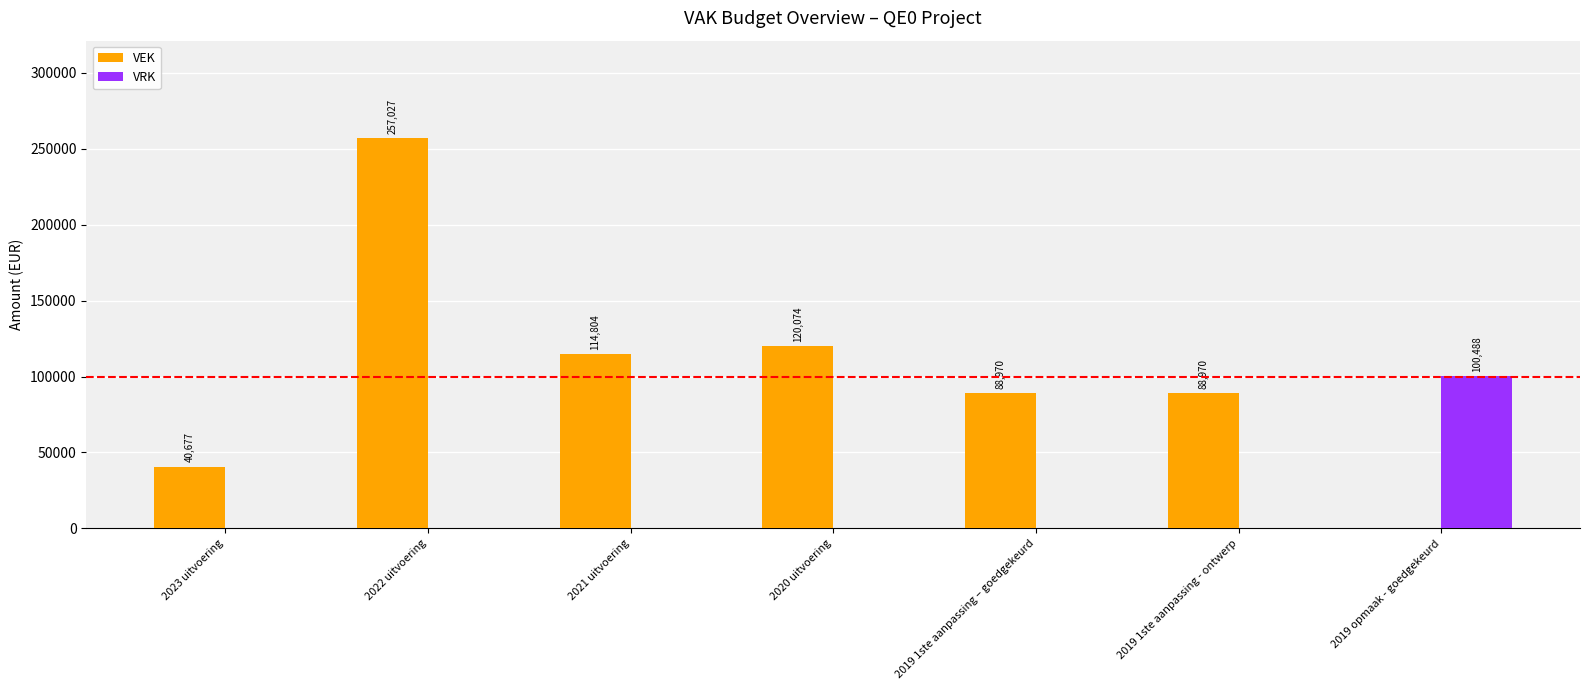

What is the maximum value for VRK?

100488